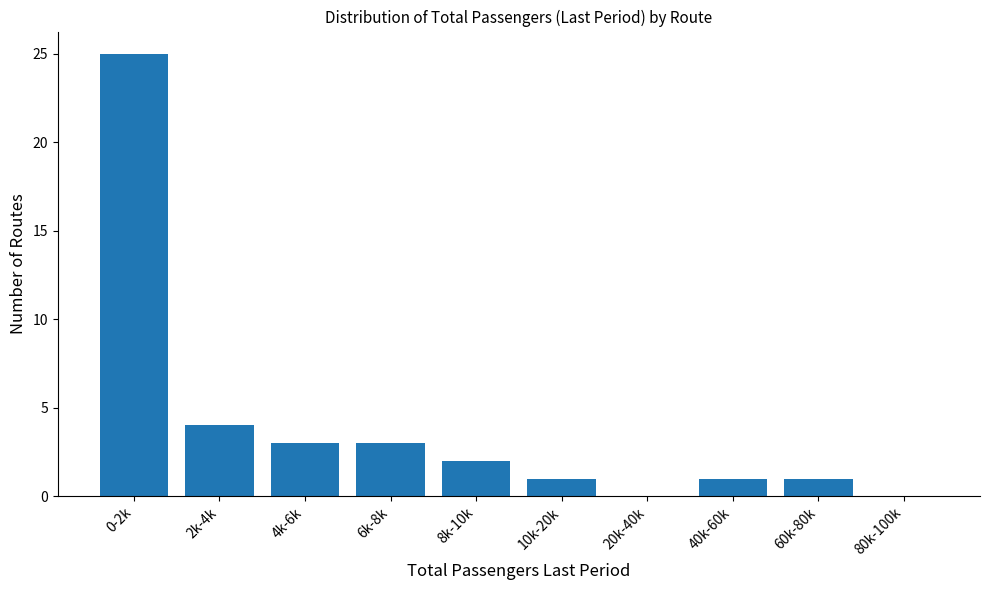

Reading right to left, what are all the values shown in this chart?

80k-100k=0	60k-80k=1	40k-60k=1	20k-40k=0	10k-20k=1	8k-10k=2	6k-8k=3	4k-6k=3	2k-4k=4	0-2k=25